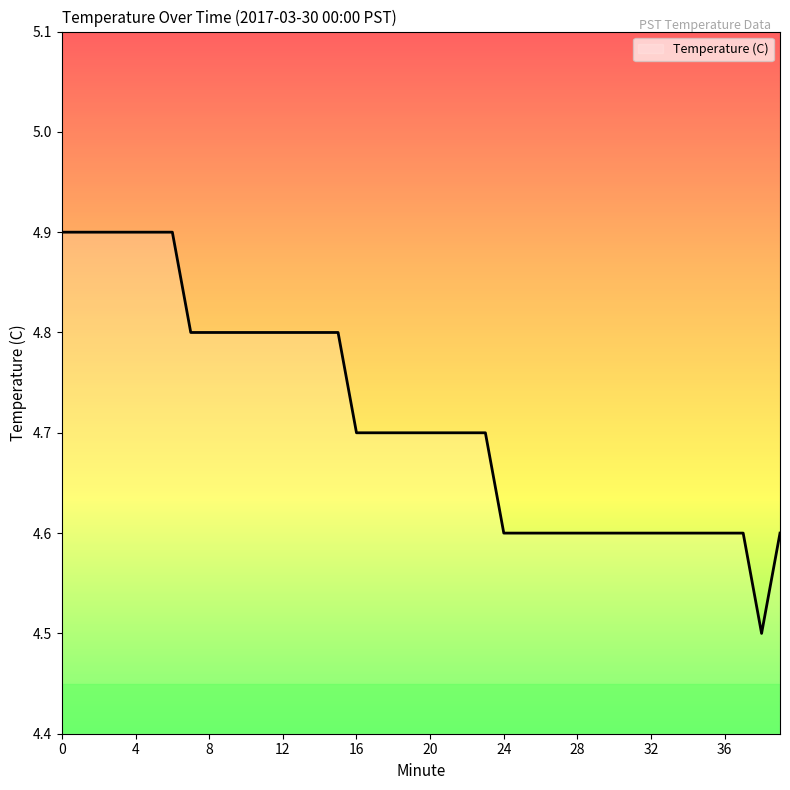

What is the difference between the maximum and minimum values?

0.4